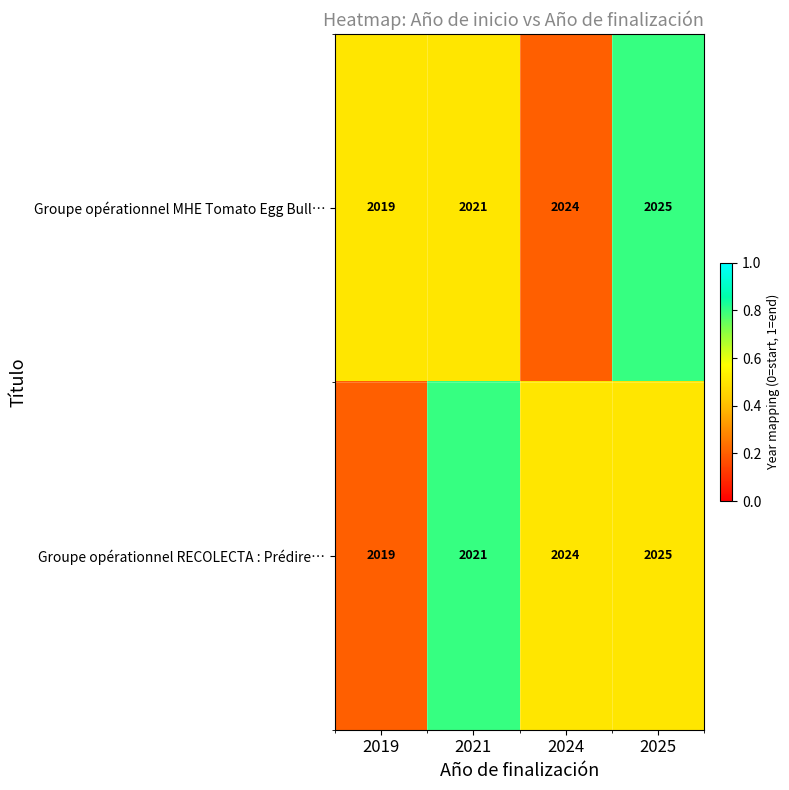

List the labels in order of Groupe opérationnel RECOLECTA : Prédire… value, largest first.

2025, 2024, 2021, 2019